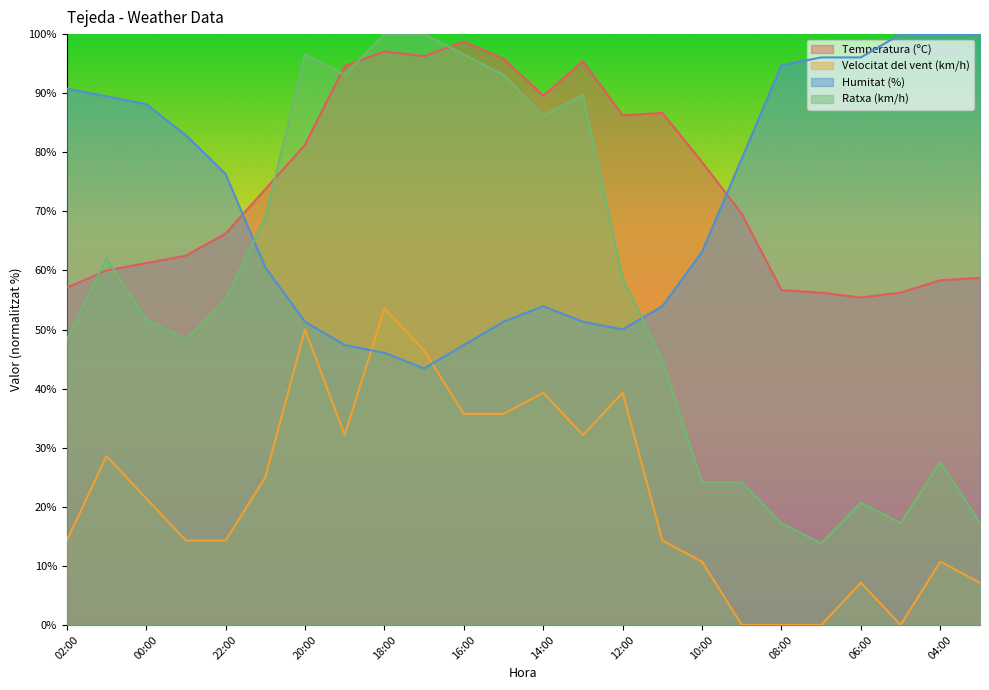

At which label is Temperatura (ºC) closest to 77?

10:00